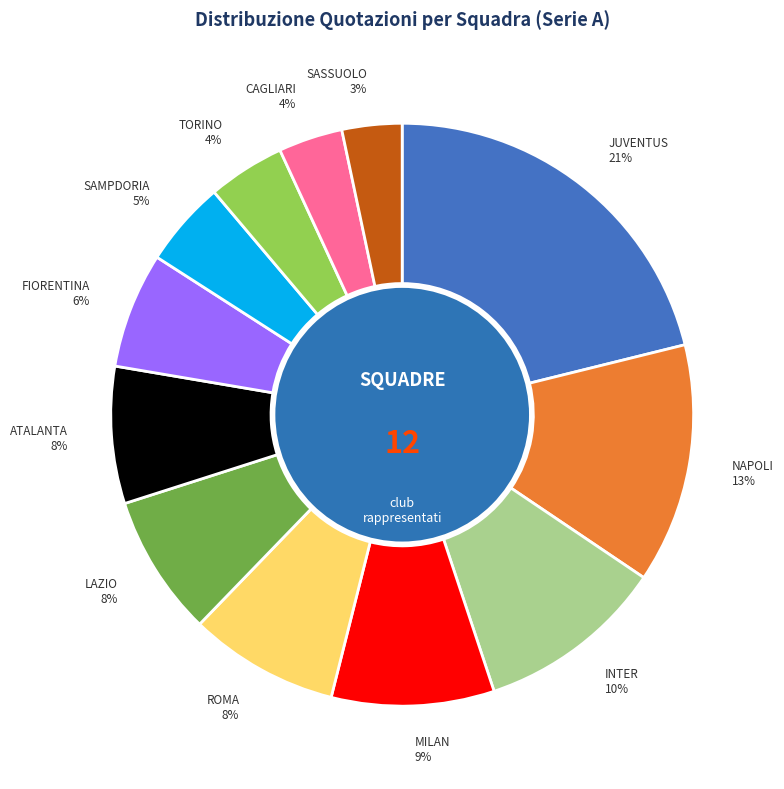

Is there any slice that represents more than half of the pie?

No